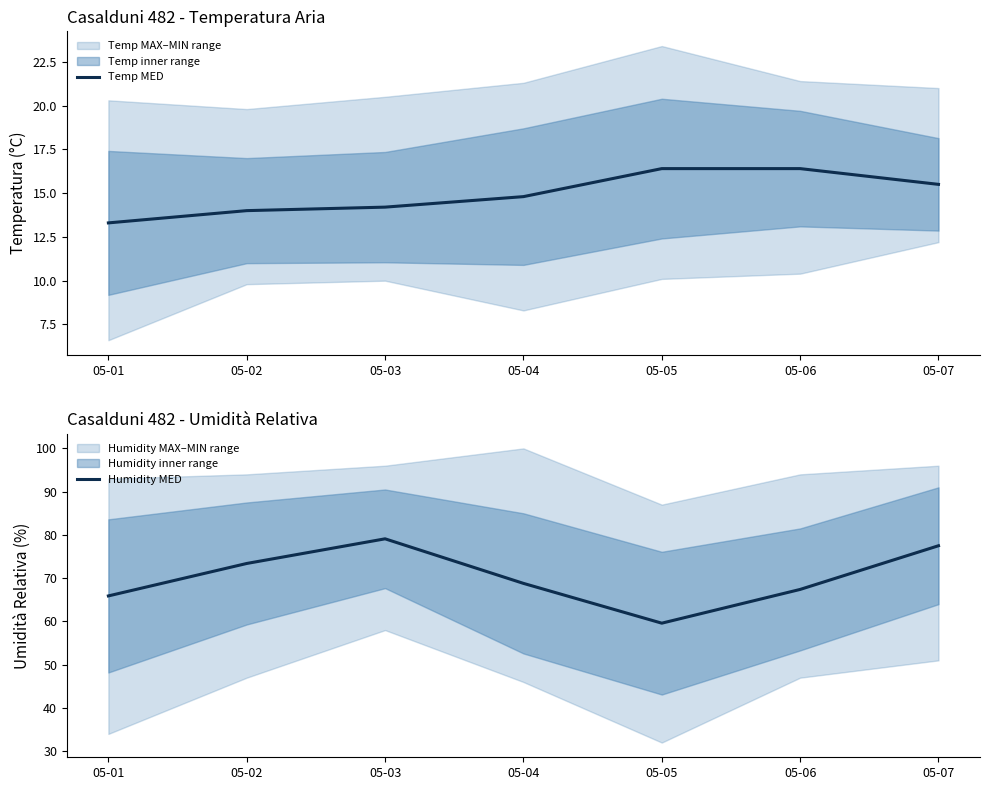

At which category is the sum across all series the highest?

05-03